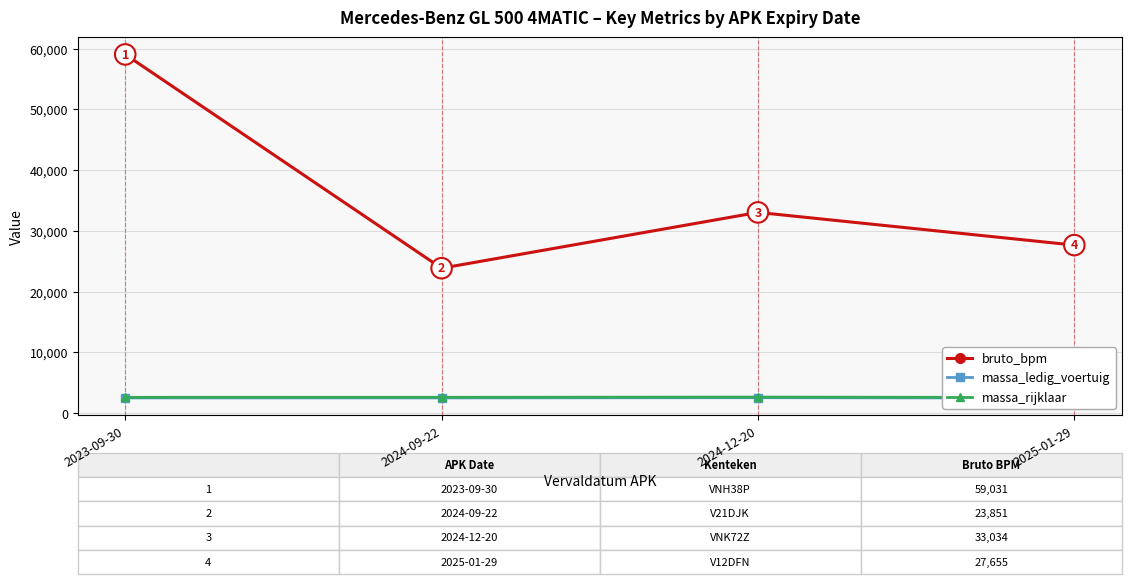

At which category is the sum across all series the highest?

2023-09-30